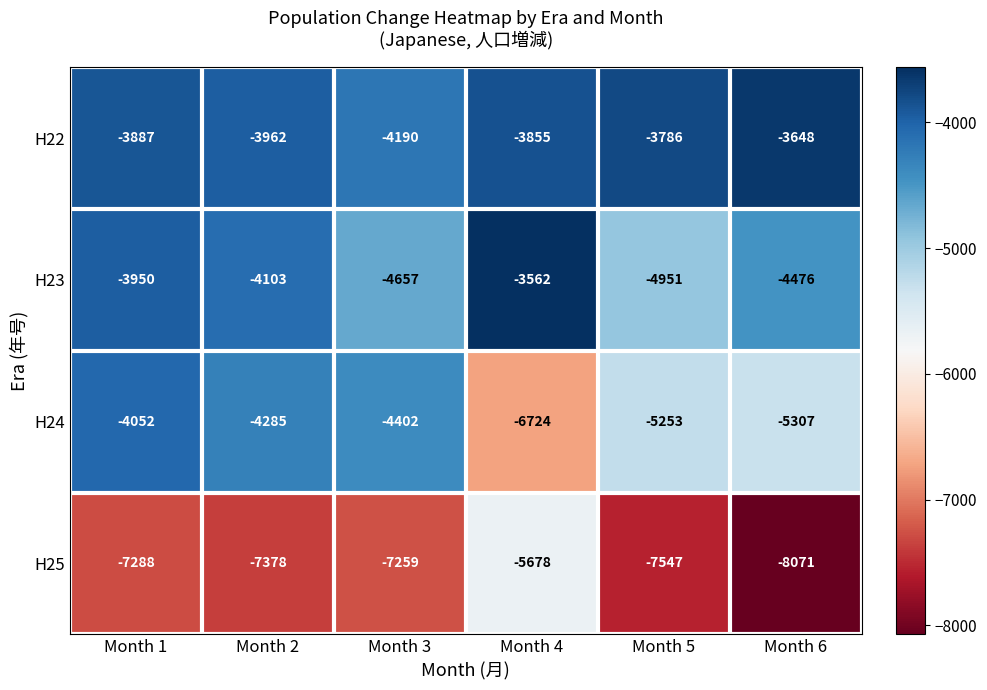

True or false: H22 has a value of -1244 at Month 1.

False